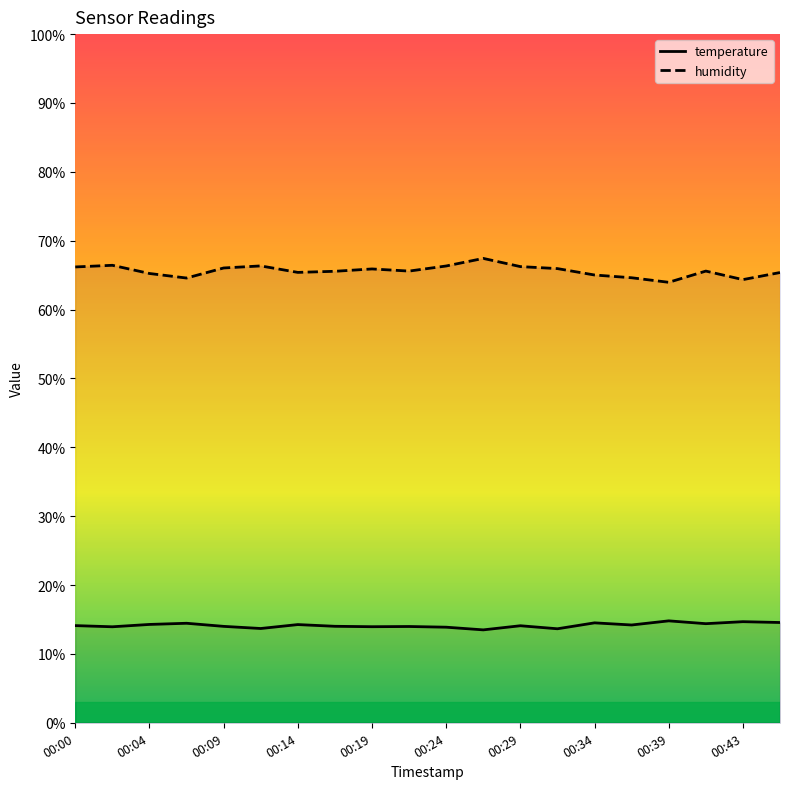

Rank the series at 13 from lowest to highest value.

temperature, humidity